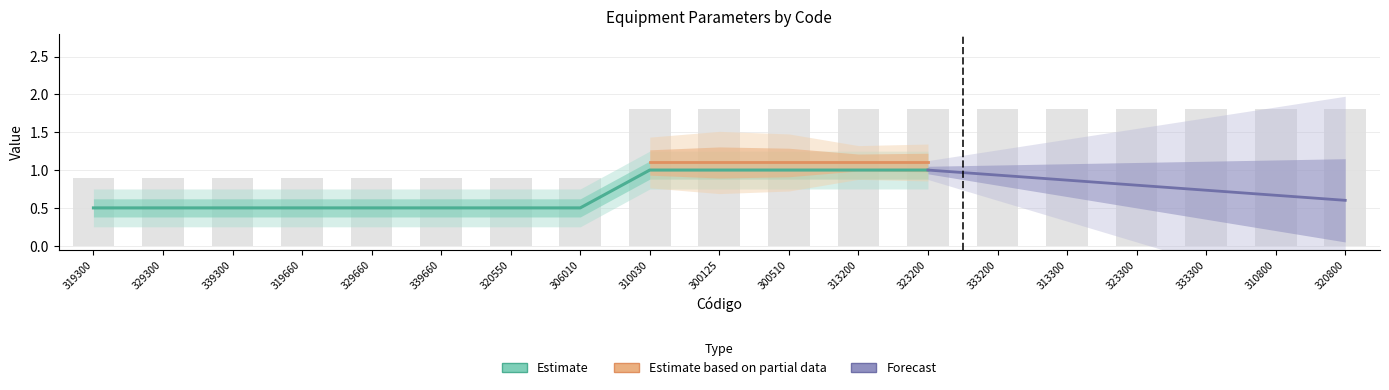

What is the value of the 15th bar from the left?

1.8